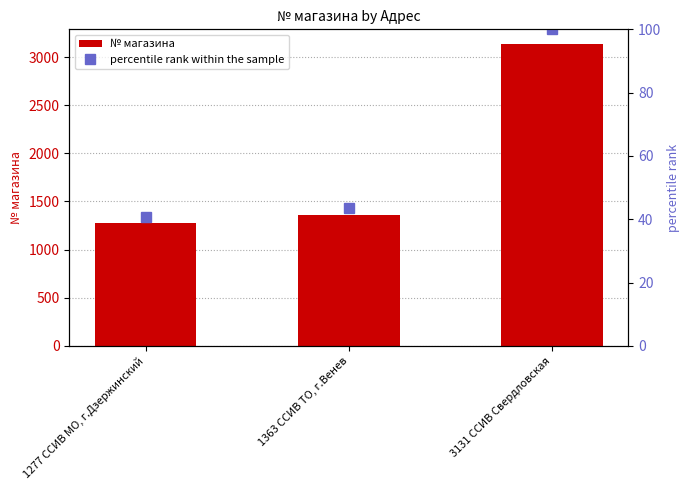

What is the maximum value shown in the chart?

3131.0